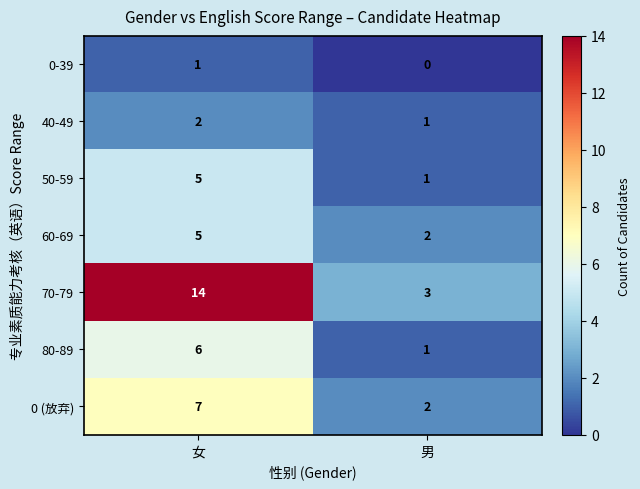

Reading left to right, list all the values displayed in this chart.

0-39: 女=1	男=0
40-49: 女=2	男=1
50-59: 女=5	男=1
60-69: 女=5	男=2
70-79: 女=14	男=3
80-89: 女=6	男=1
0 (放弃): 女=7	男=2